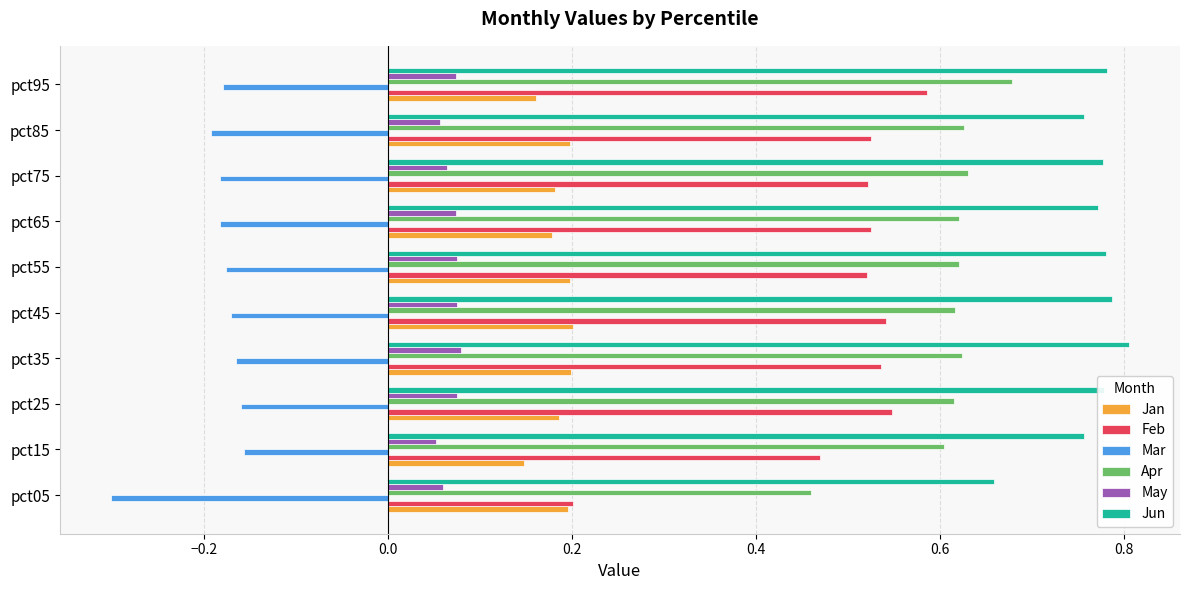

Which series has the largest total across all categories?

Jun